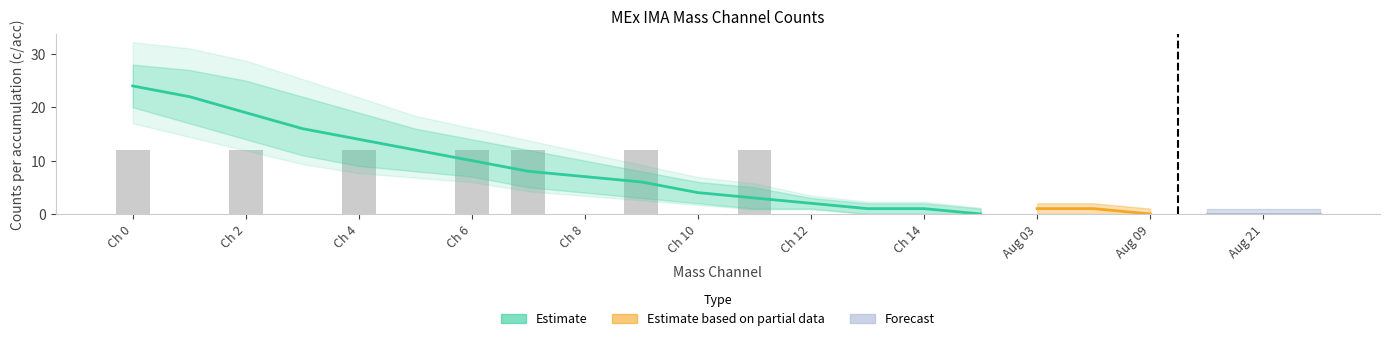

Are the bars horizontal?

No